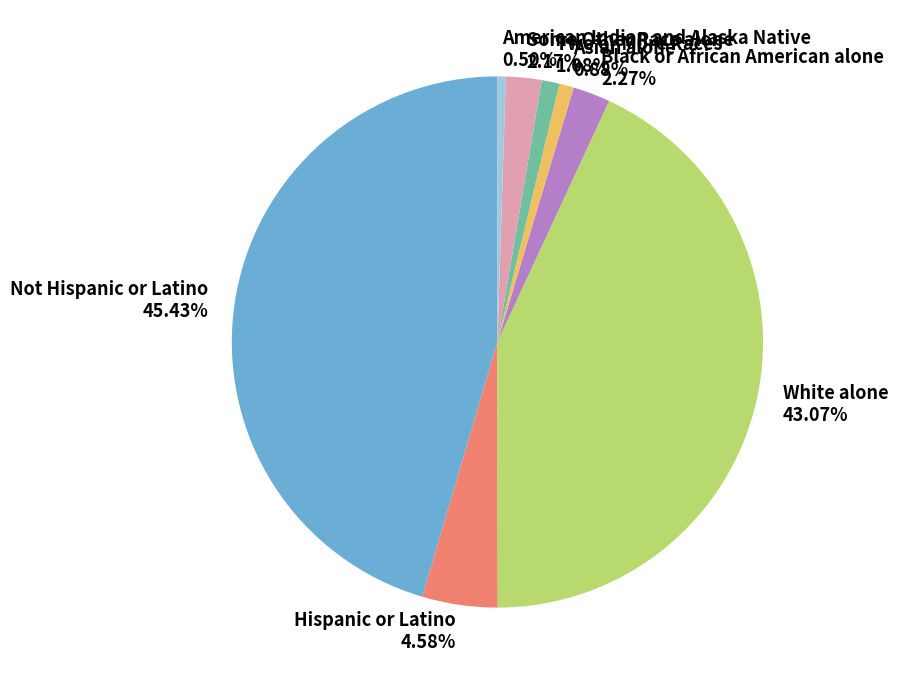

Is White alone the majority of the pie?

No